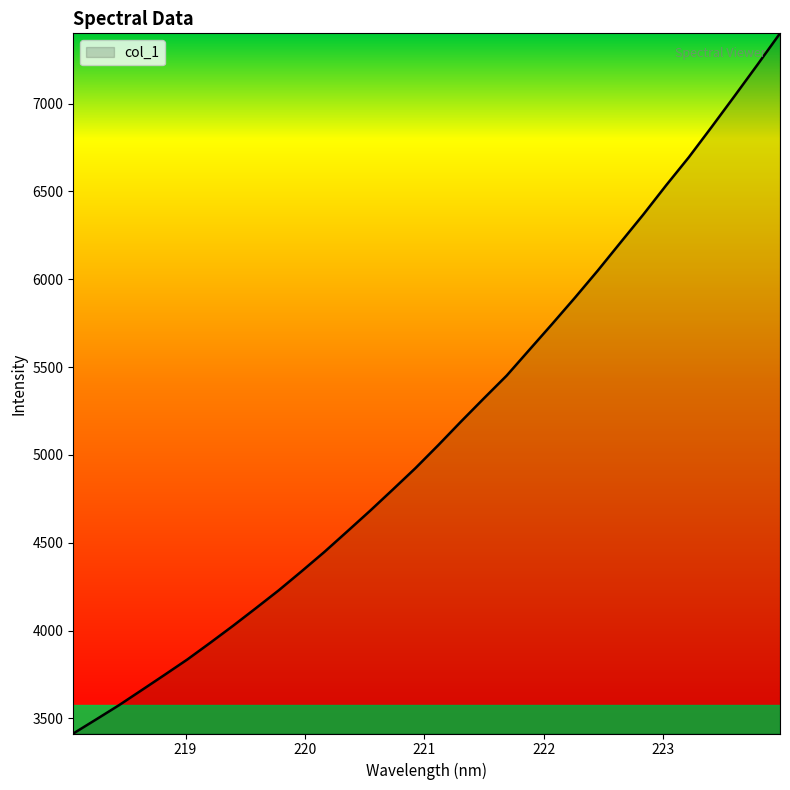

What is the maximum value shown in the chart?

7400.2